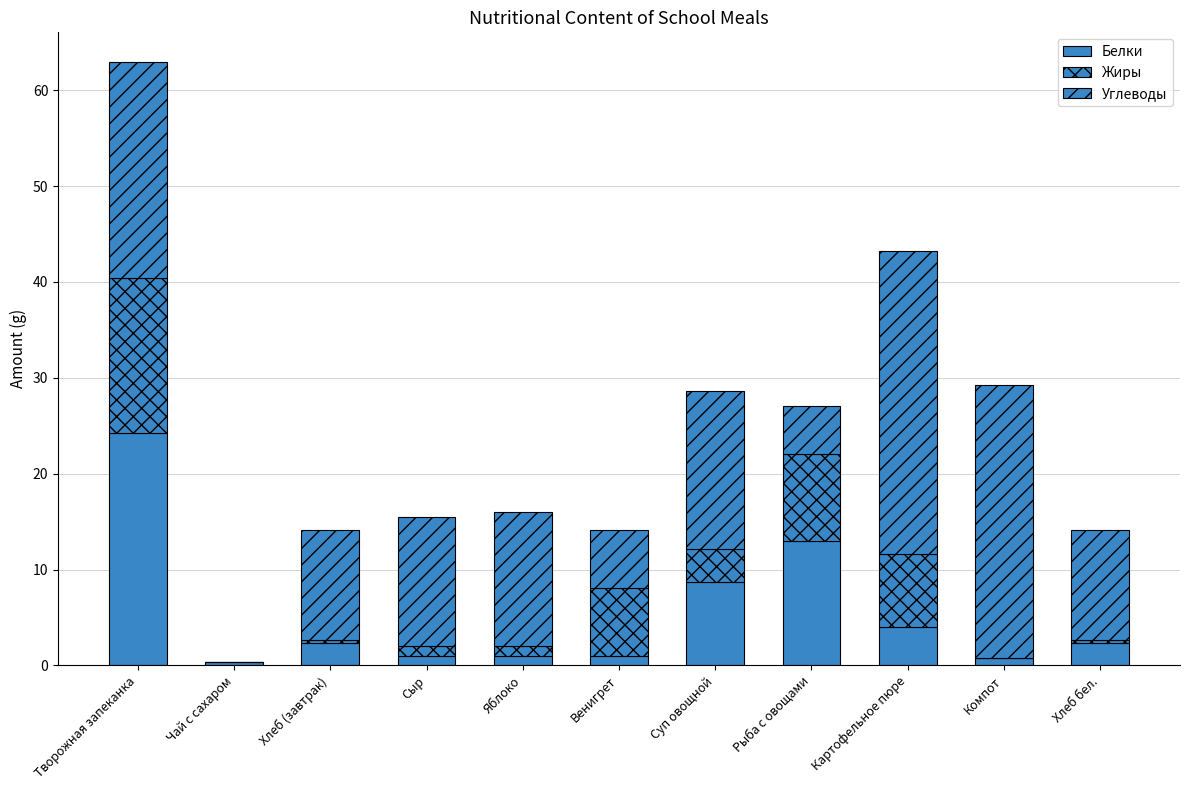

Are the bars grouped side by side (vs. stacked)?

No